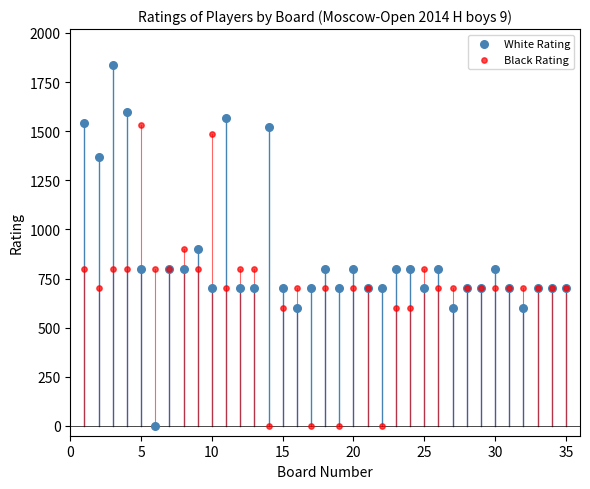

What is the X range (max minus min) for the scatter plot?

34